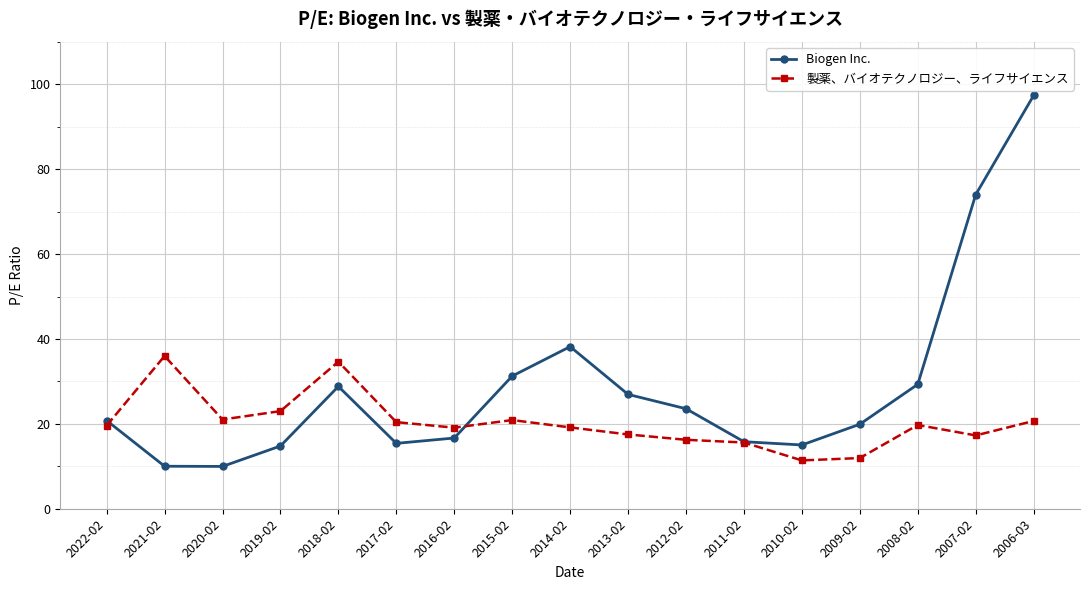

At which label does Biogen Inc. reach its peak?

2006-03